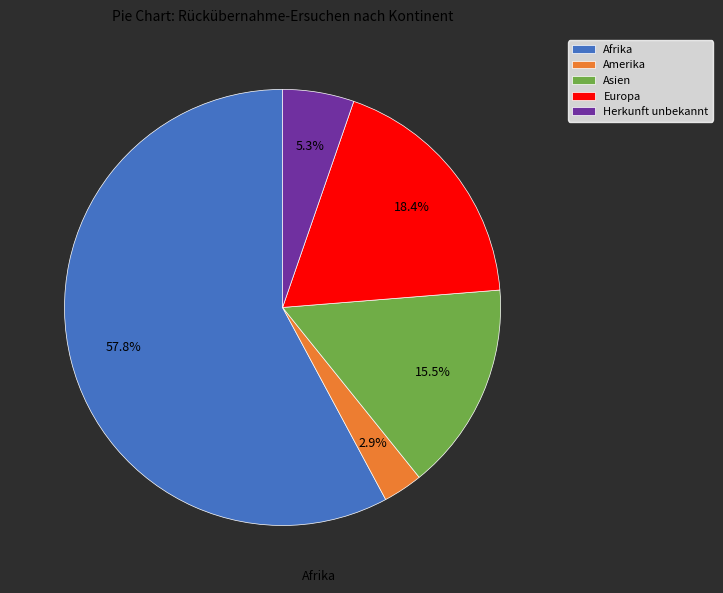

To the nearest percent, what is the difference between the largest and smallest slice percentages?

55%